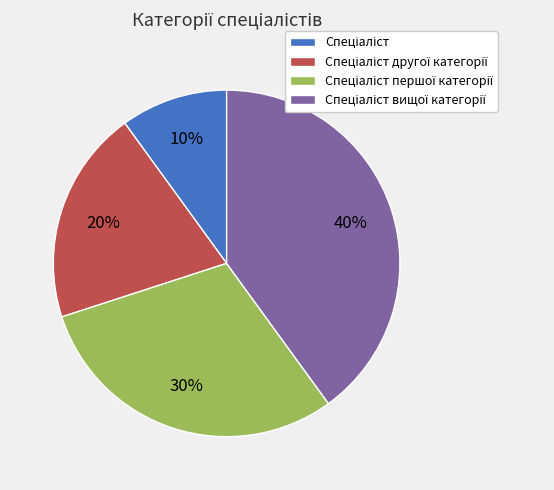

Is there a majority slice in this chart?

No